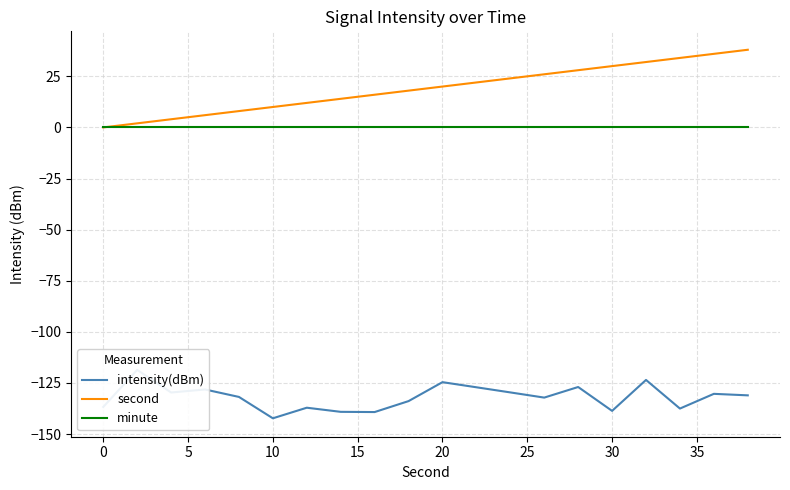

List the series in order of their peak value, lowest first.

intensity(dBm), minute, second